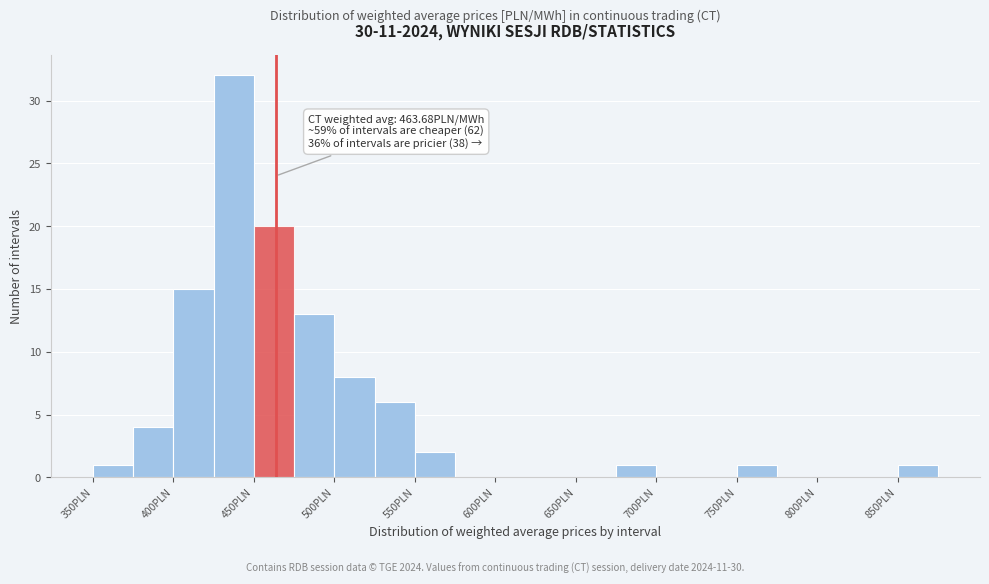

Which range on the x-axis has the tallest bar?

425 to 450